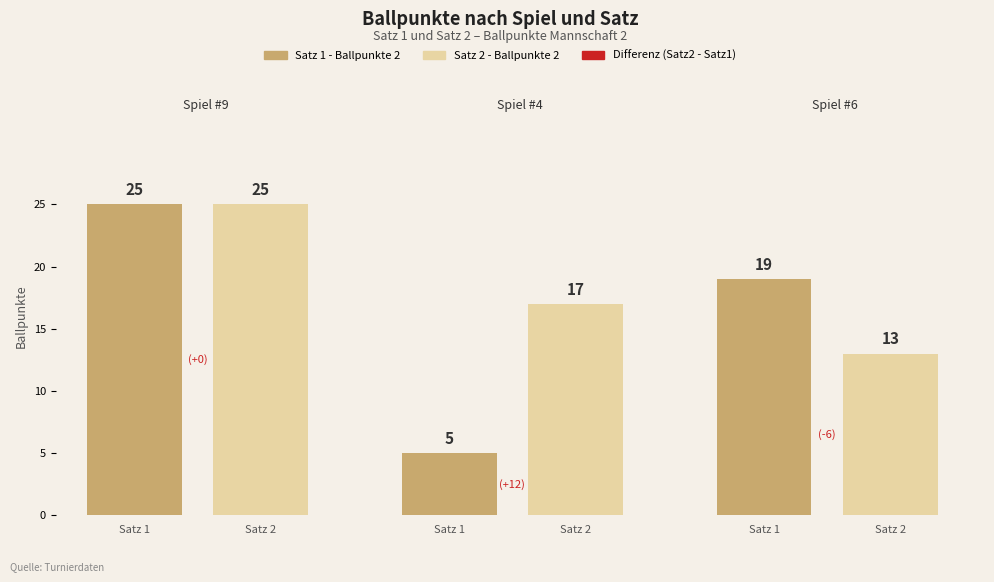

What is the value of the Satz 2 - Ballpunkte 2 bar at the 3rd from the left?

13